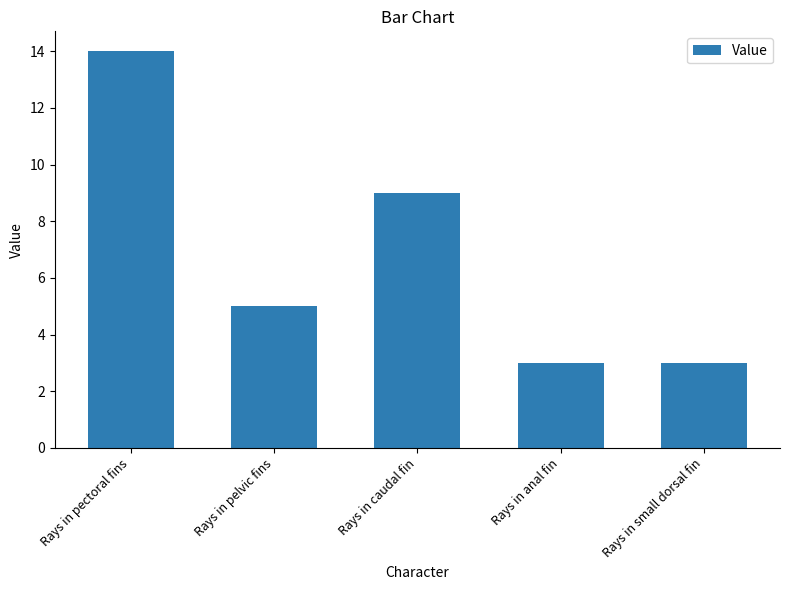

What is the minimum value shown in the chart?

3